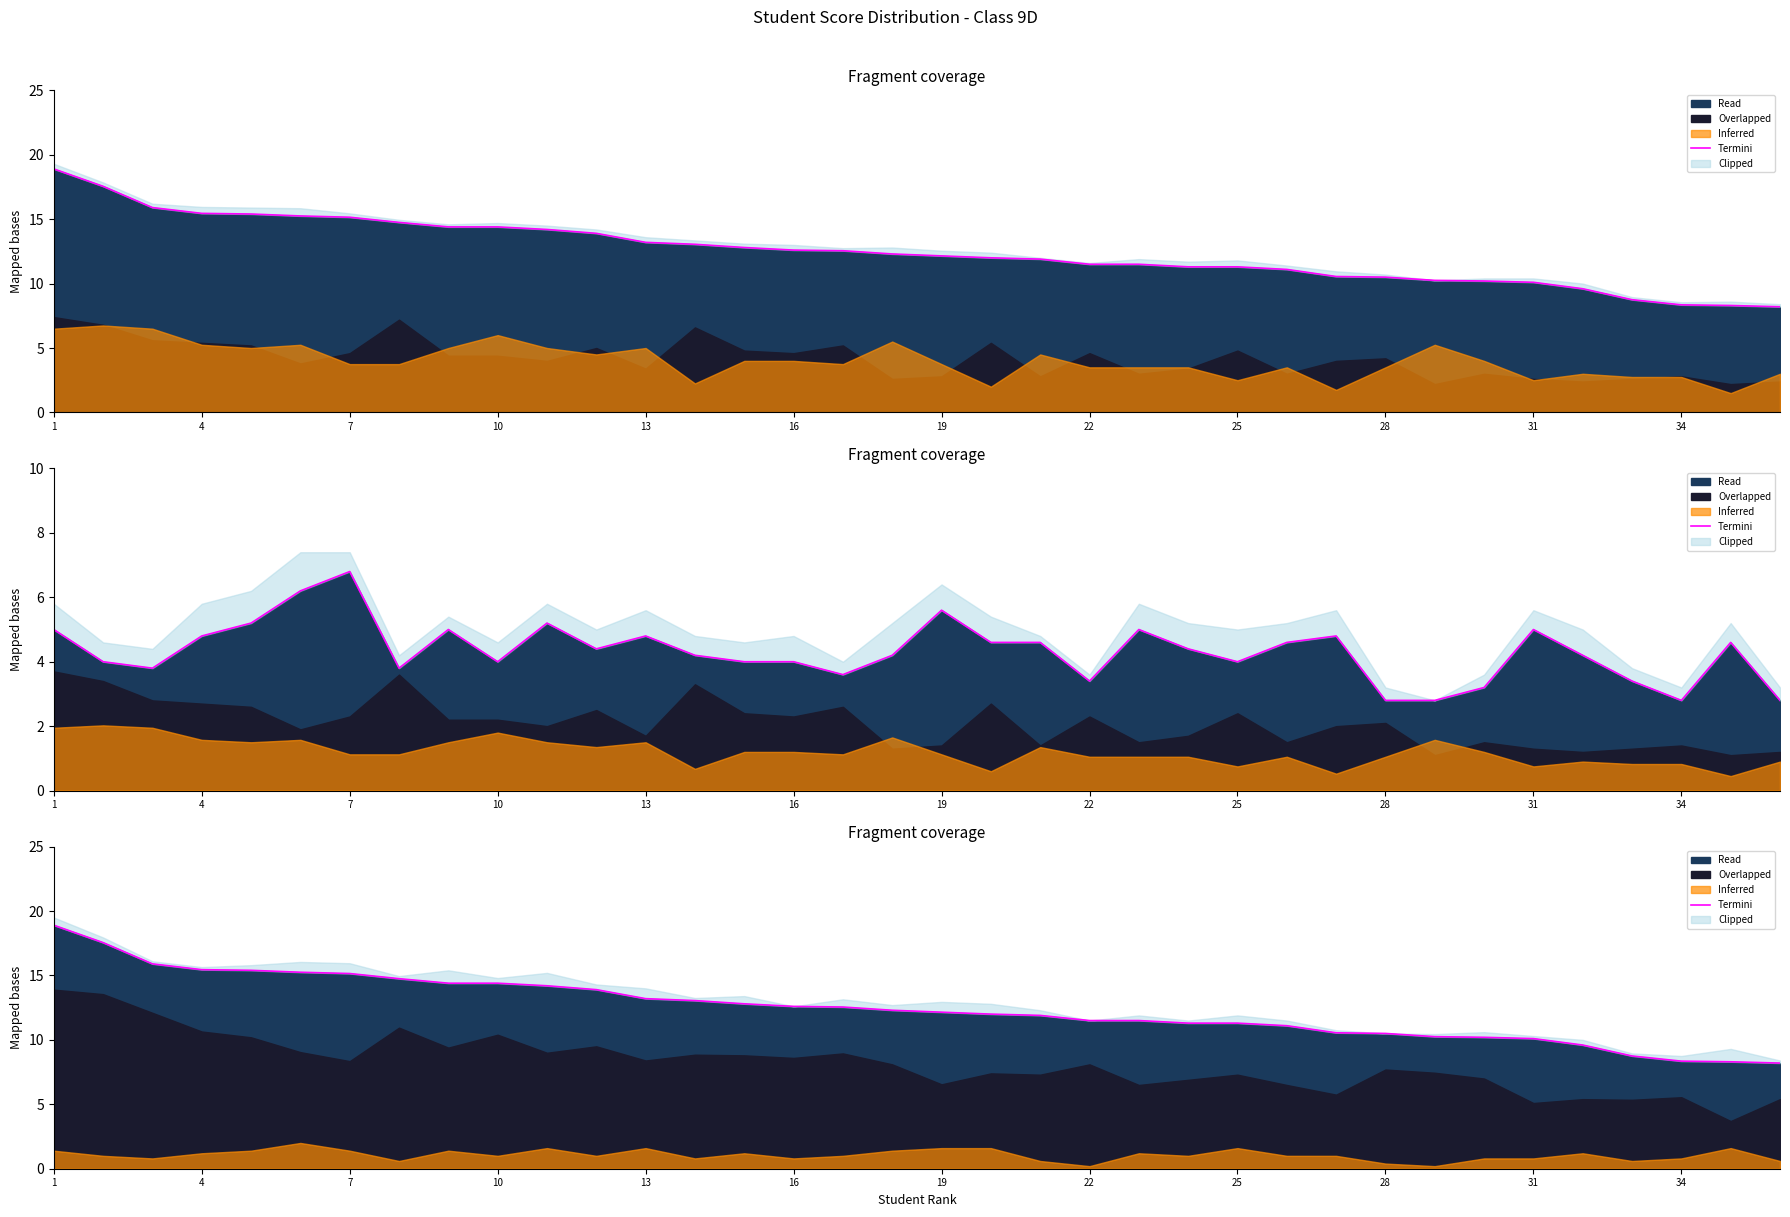

The value at 14 is 21.7. True or false?

False